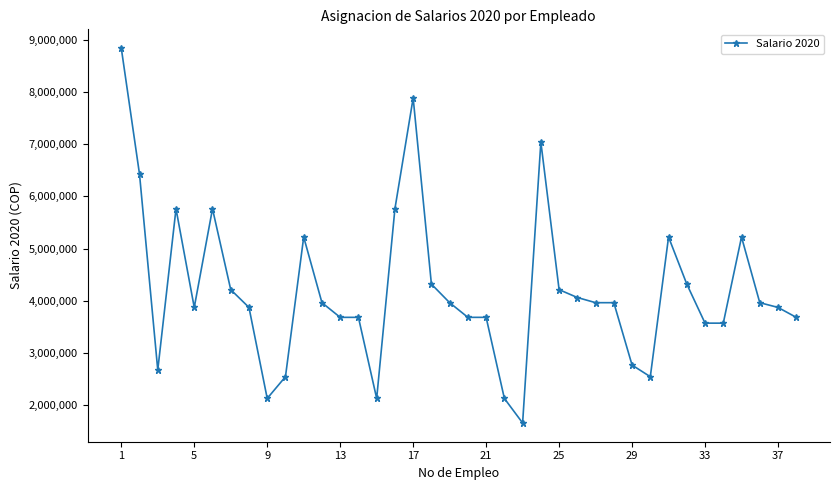

What is the smallest value displayed?

1654976